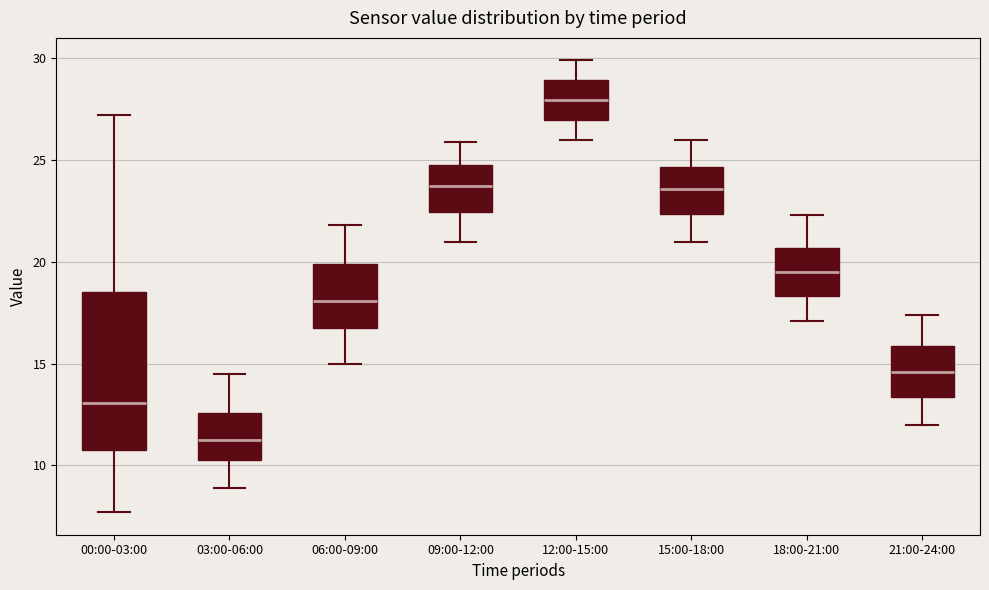

Reading left to right, read every box against the y-axis: the position of its median line, the range the box covers, and the ends of its whiskers. The values are not printed on the chart, so give them approximately, as read against the axis.

00:00-03:00: median 13.0, box 10.5 to 18.5, whiskers 7.5 to 27.0
03:00-06:00: median 11.5, box 10.5 to 12.5, whiskers 9.0 to 14.5
06:00-09:00: median 18.0, box 17.0 to 20.0, whiskers 15.0 to 22.0
09:00-12:00: median 24.0, box 22.5 to 25.0, whiskers 21.0 to 26.0
12:00-15:00: median 28.0, box 27.0 to 29.0, whiskers 26.0 to 30.0
15:00-18:00: median 23.5, box 22.5 to 24.5, whiskers 21.0 to 26.0
18:00-21:00: median 19.5, box 18.5 to 20.5, whiskers 17.0 to 22.5
21:00-24:00: median 14.5, box 13.5 to 16.0, whiskers 12.0 to 17.5